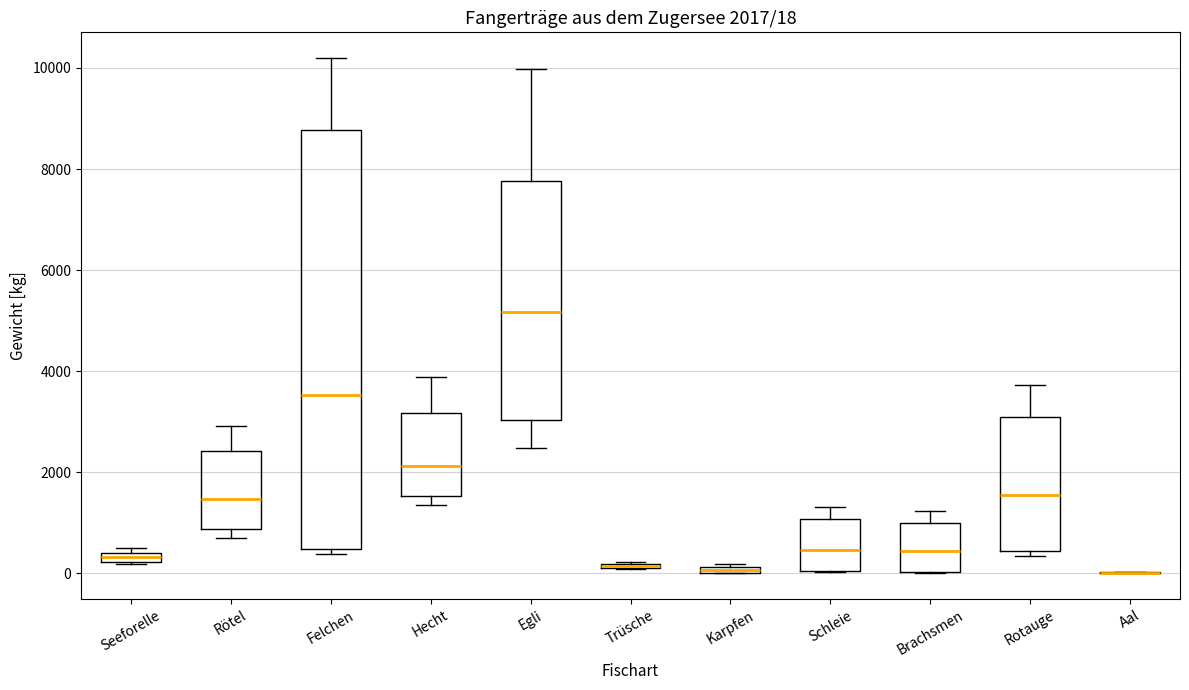

Comparing the boxes themselves (not the whiskers), which one is the tallest?

Felchen